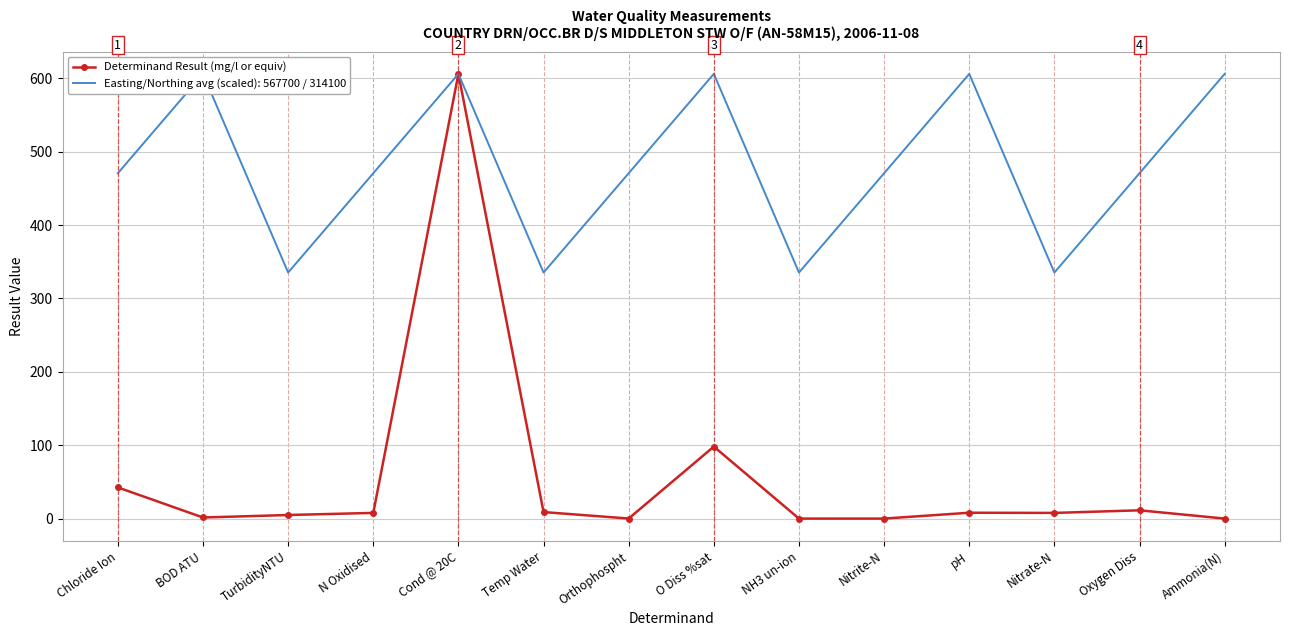

Reading left to right, extract all data points from this chart.

Chloride Ion=42.5	BOD ATU=1.5	TurbidityNTU=4.9	N Oxidised=7.8	Cond @ 20C=606.0	Temp Water=8.9	Orthophospht=0.1	O Diss %sat=98.1	NH3 un-ion=0.0	Nitrite-N=0.0	pH=8.0	Nitrate-N=7.7	Oxygen Diss=11.3	Ammonia(N)=0.0